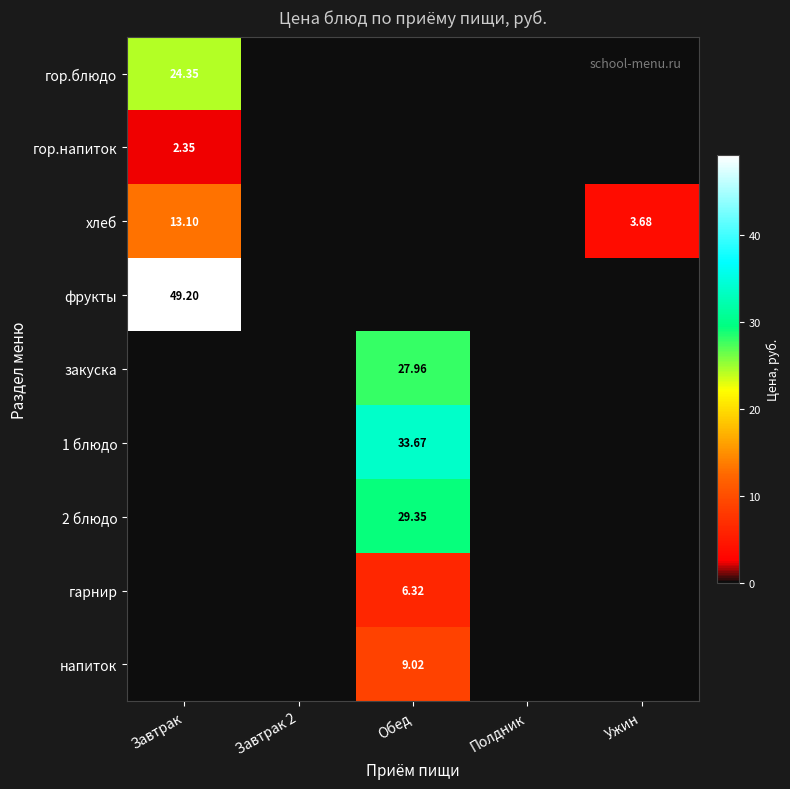

Is the value of 1 блюдо at Завтрак greater than the value of закуска at Завтрак 2?

No